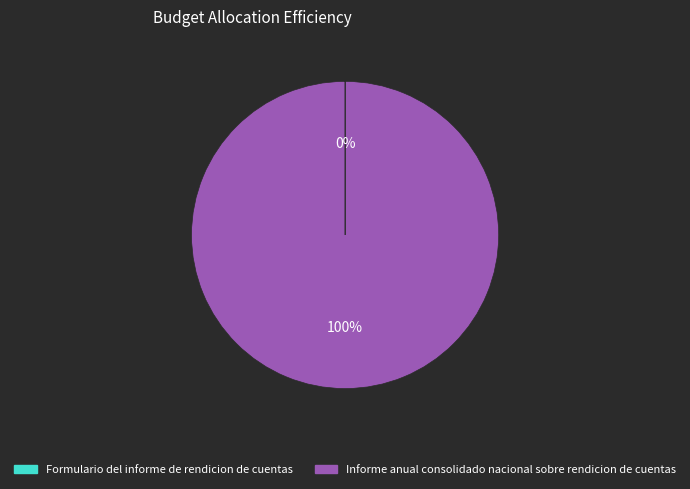

Is Informe anual consolidado nacional sobre rendicion de cuentas the majority of the pie?

Yes